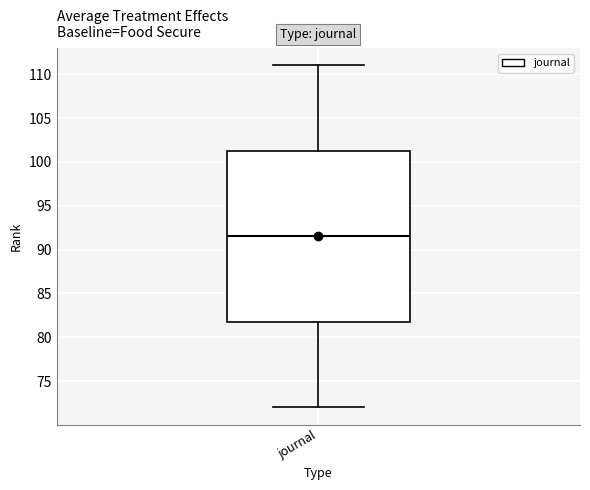

Transcribe this box plot: give where the median line is, the range the box spans, and where the two whiskers end, as read against the y-axis. The values are not printed on the chart, so give them approximately, as read against the axis.

median 91.5, box 82.0 to 101.5, whiskers 72.0 to 111.0